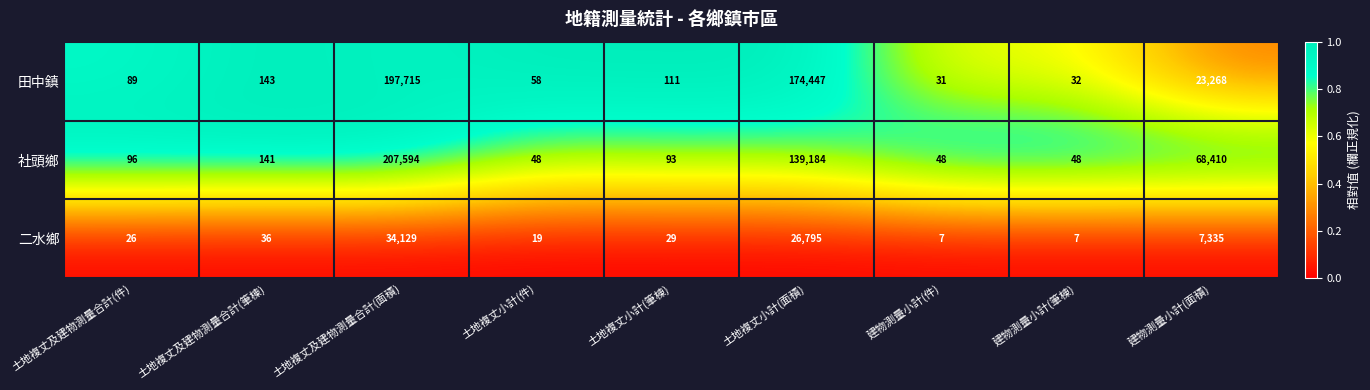

Which series has the largest range (max minus min)?

社頭鄉